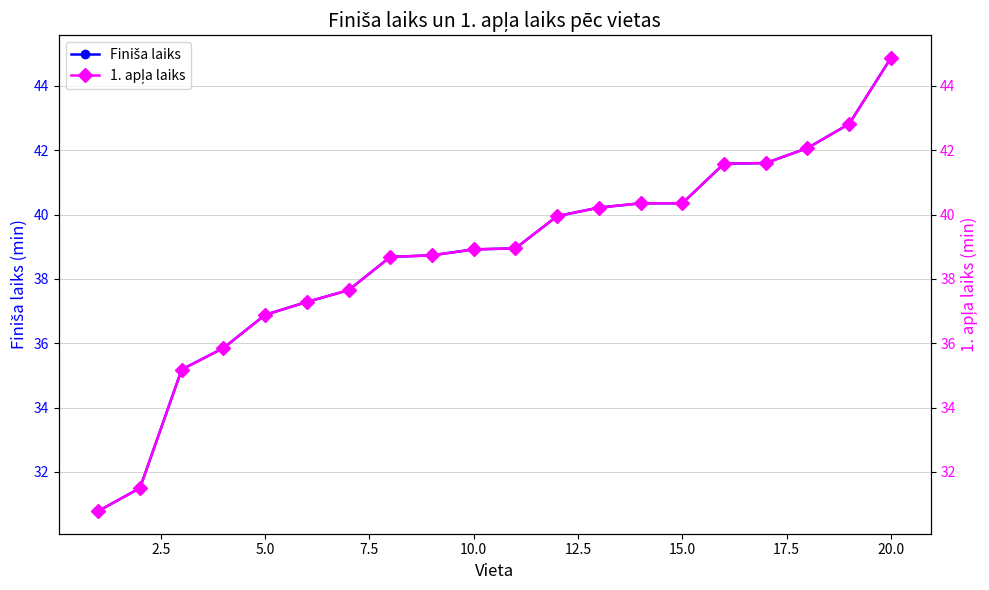

How many distinct data groups are displayed?

2